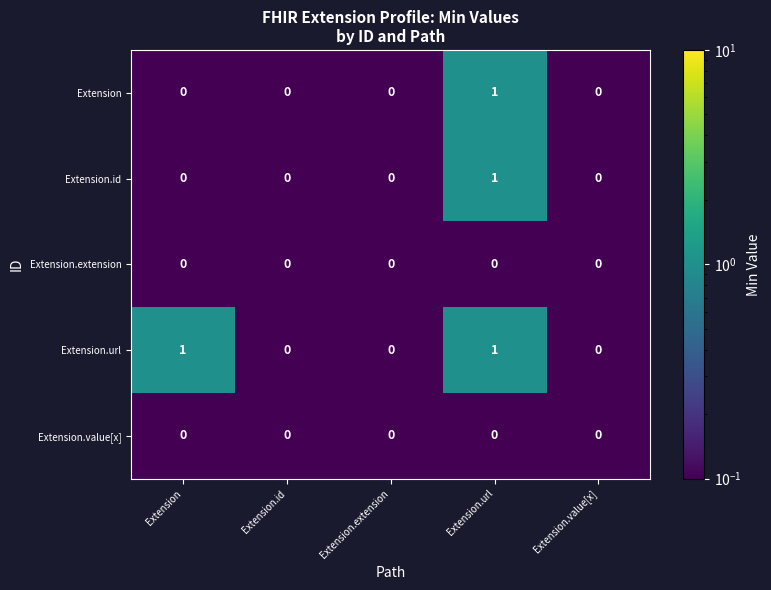

At which category is the sum across all series the highest?

Extension.url